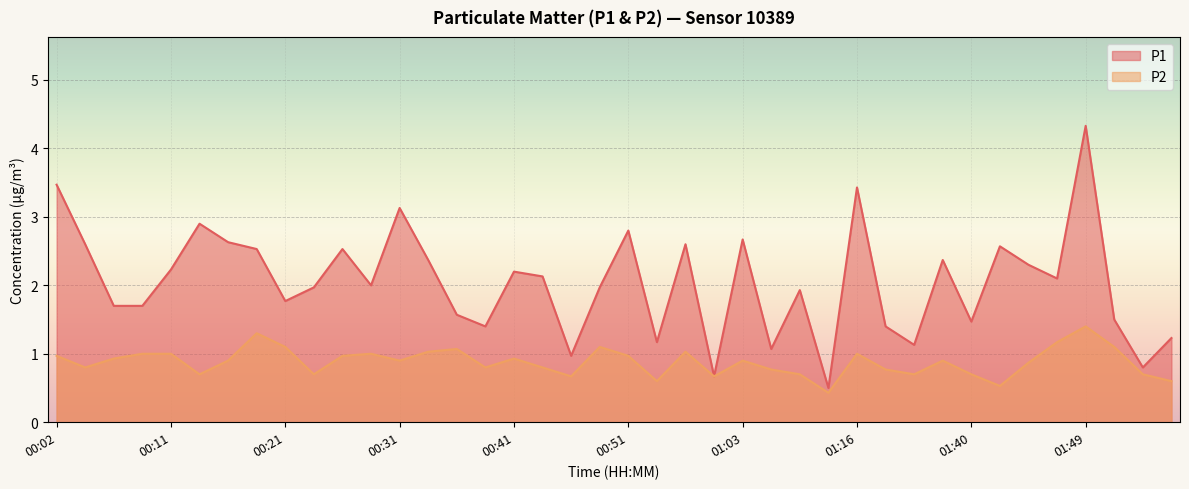

Where is the first local minimum for P1?

00:21